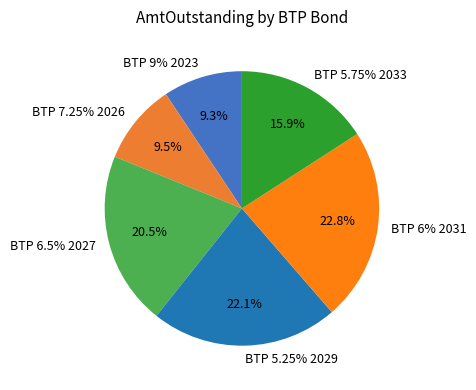

To the nearest percent, what portion does BTP 6% 2031 represent?

23%